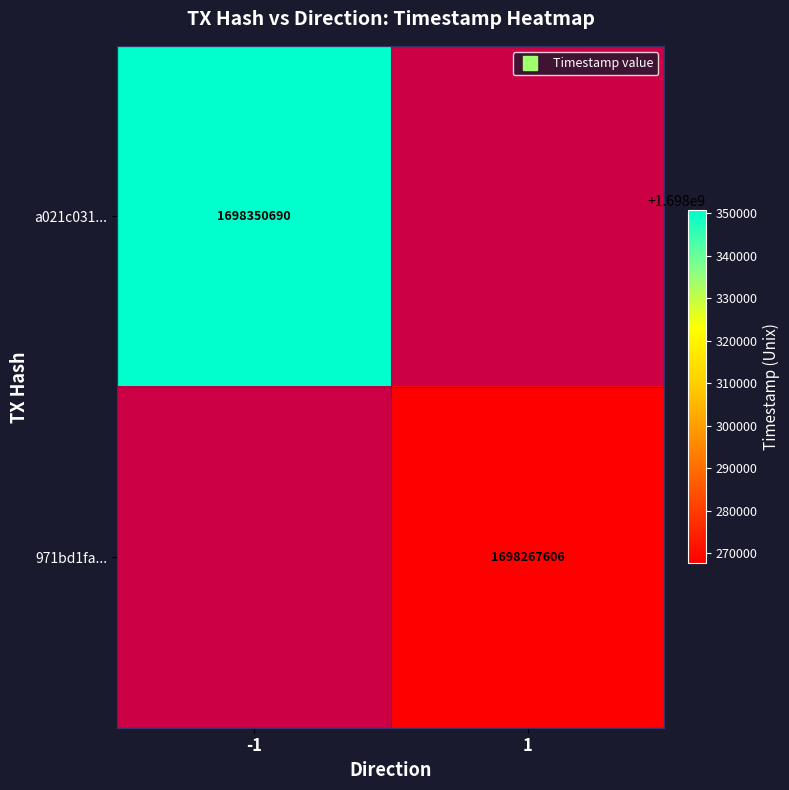

Is it true that 971bd1fa... equals 1698267606.0 at 1?

True